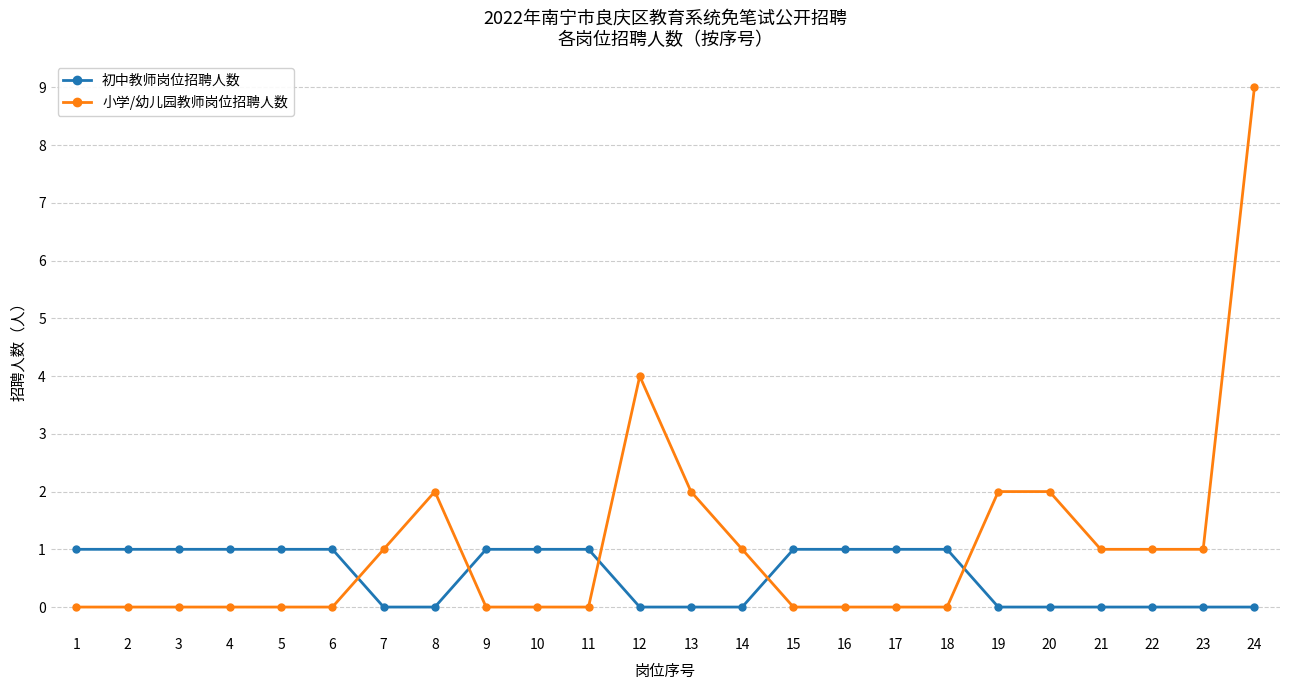

What is the difference between the 初中教师岗位招聘人数 values at 9 and 21?

1